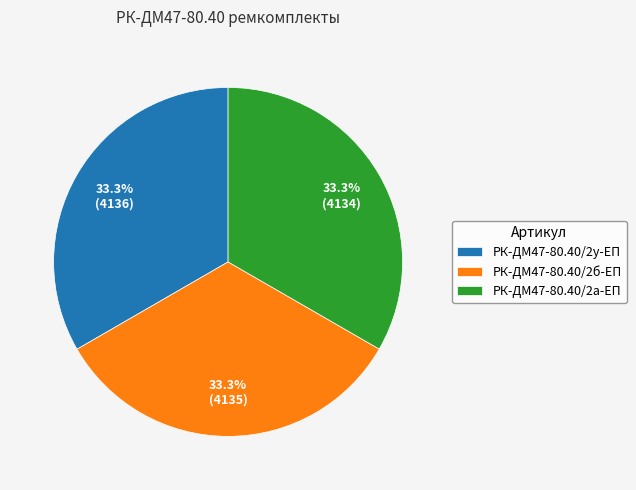

Is there a majority slice in this chart?

No